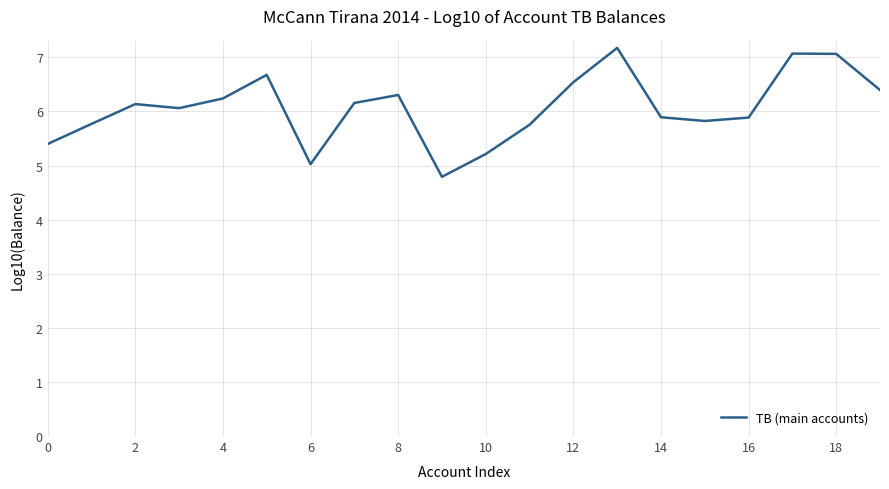

What is the minimum value shown in the chart?

4.8